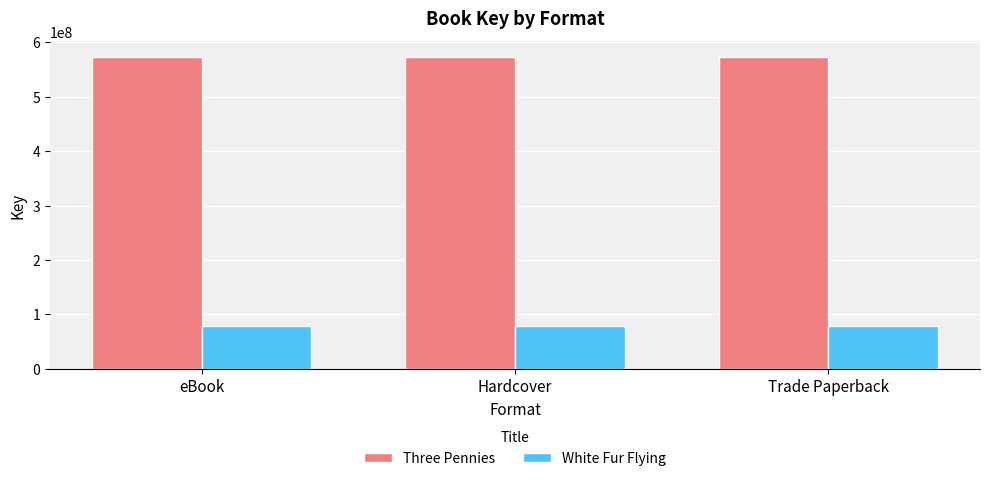

What is the average value of the White Fur Flying series?

78141489